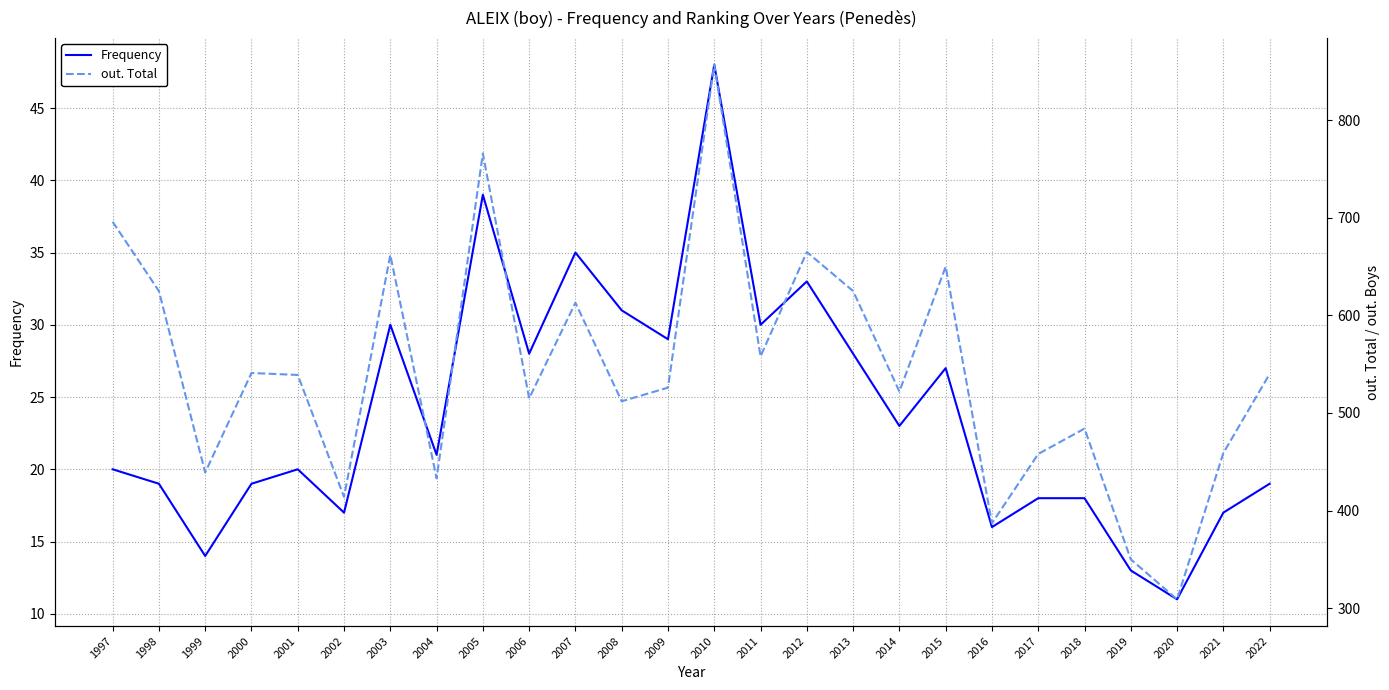

What is the difference between the maximum and minimum values in the Frequency series?

37